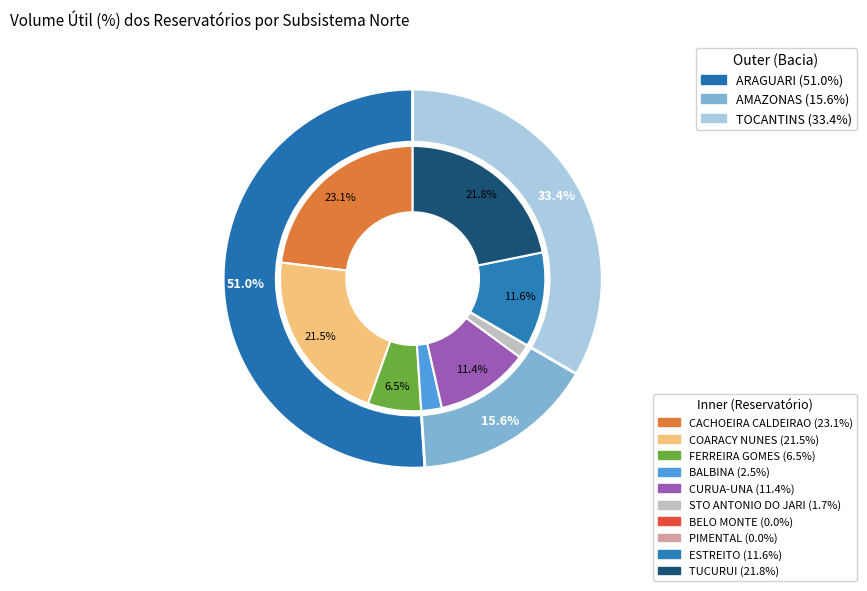

Is ESTREITO the majority of the pie?

No